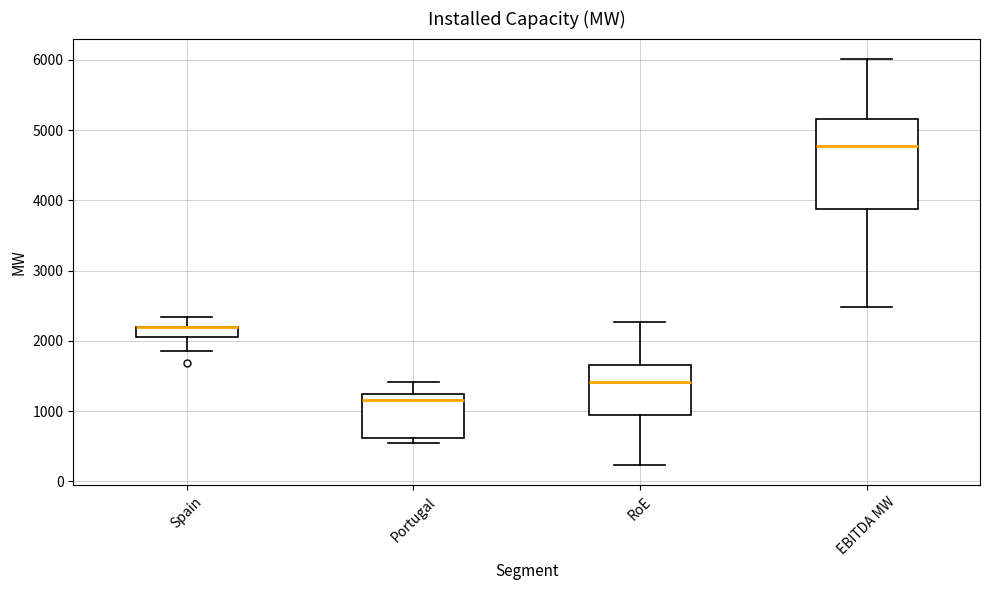

Where is the lower edge of the box for Portugal on the y-axis? The values are not printed on the chart, so give them approximately, as read against the axis.

600